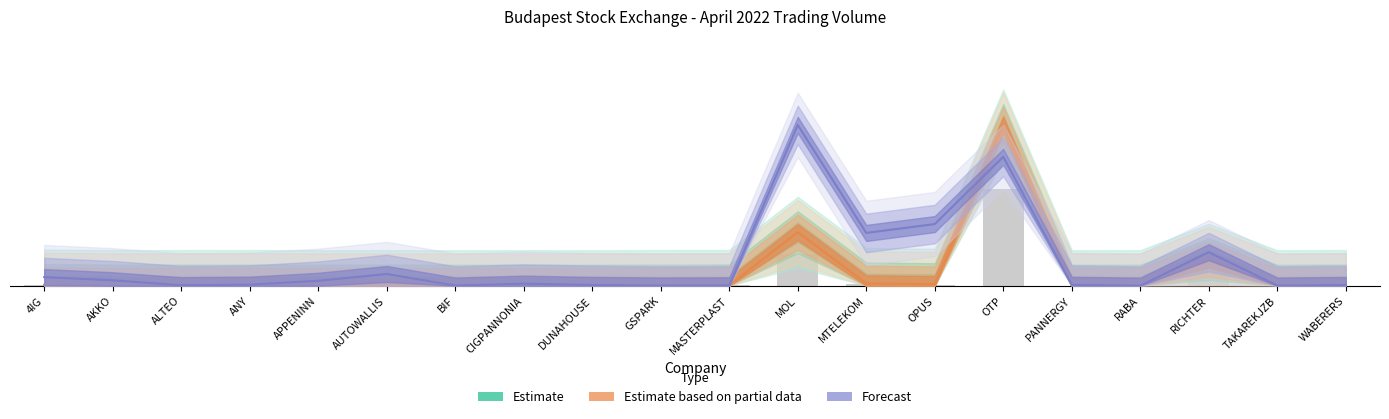

What is the sum of all Átlagos napi forgalom (Ft) [M] values?

0.9